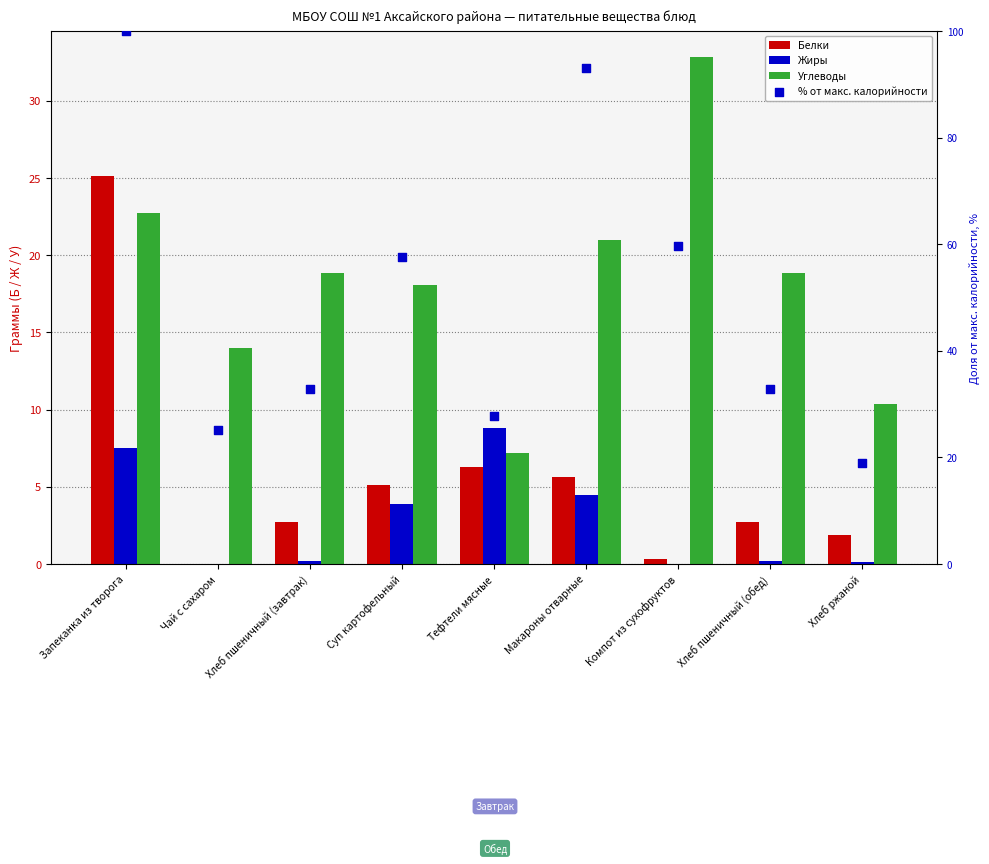

What are all the series names shown in the legend?

Белки, Жиры, Углеводы, % от макс. калорийности